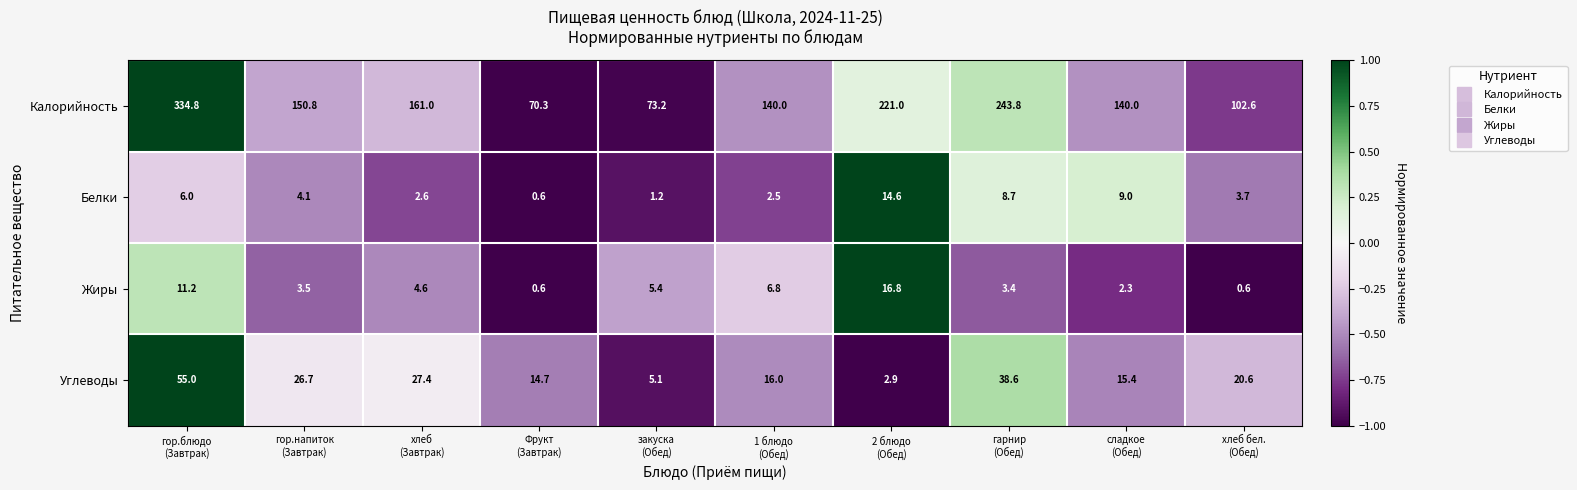

How many data points in Жиры are less than 4?

5